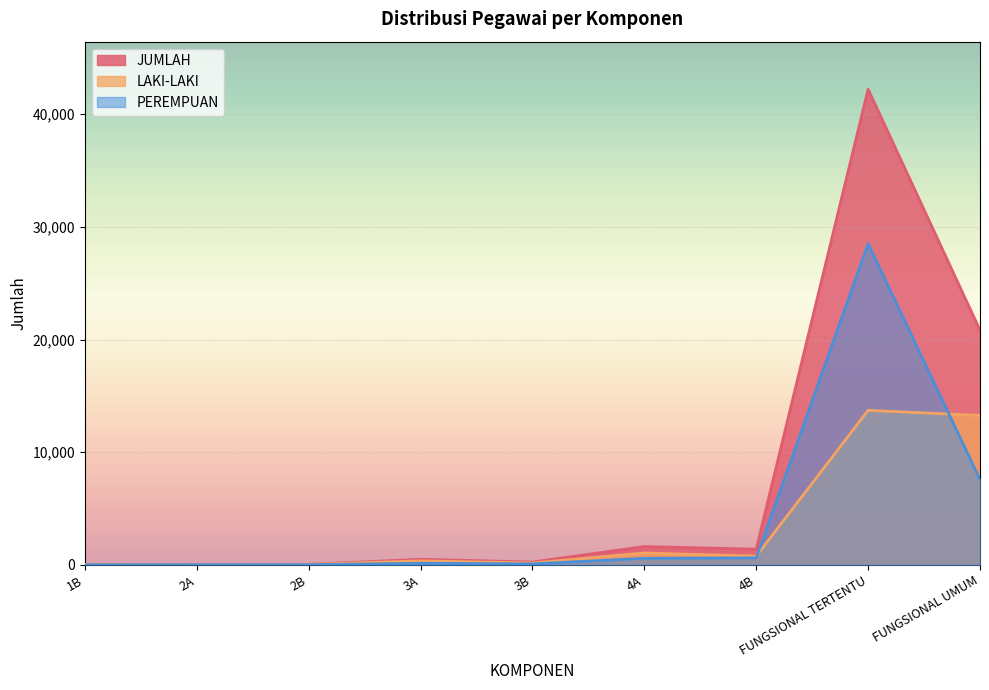

Does the chart display data point markers on the line(s)?

No